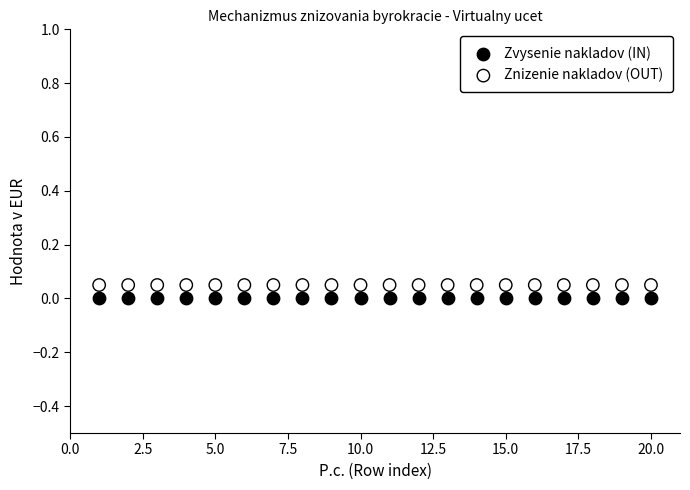

Which series reaches the maximum Y coordinate?

Znizenie nakladov (OUT)